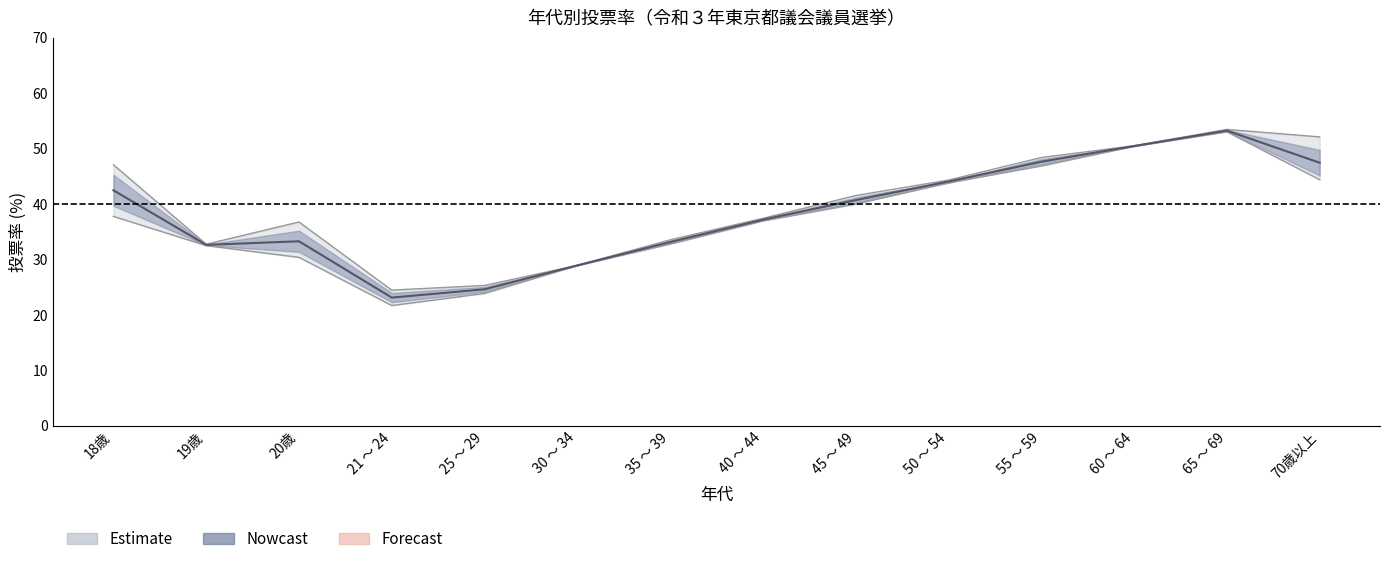

What is the difference between the maximum and minimum values in the 女 series?

30.1